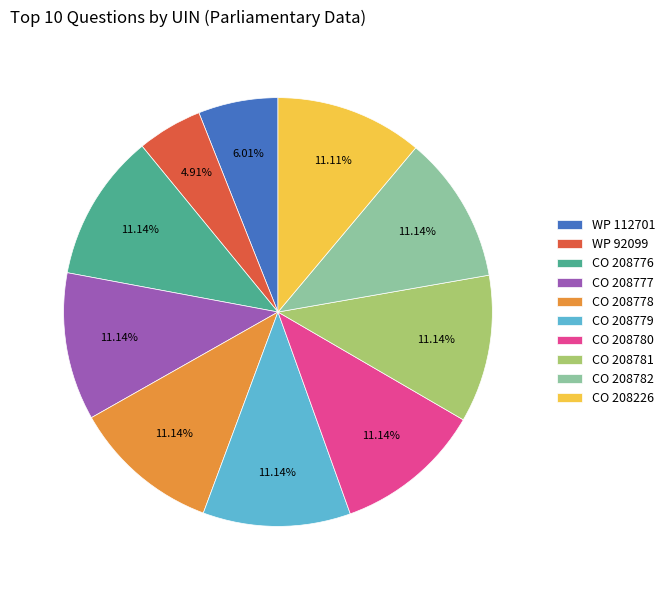

Is the sum of CO 208779 and CO 208778 greater than half?

No